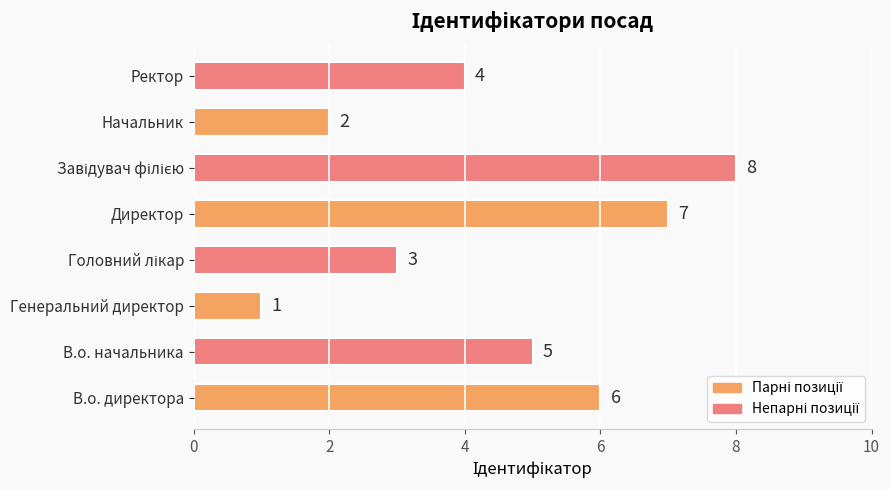

True or false: the data shows 8 at В.о. начальника.

False